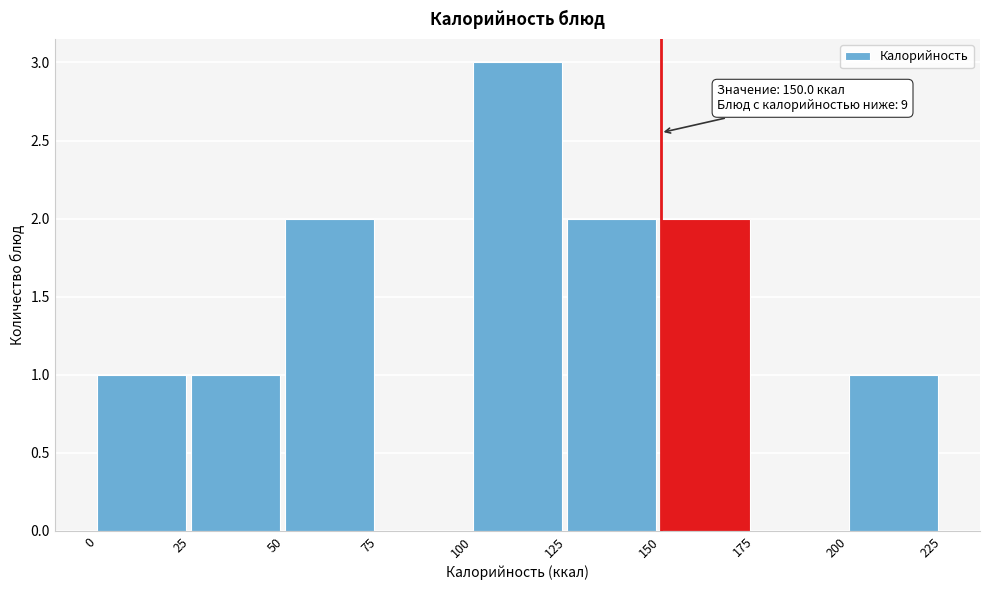

Which range on the x-axis has the tallest bar?

100 to 125